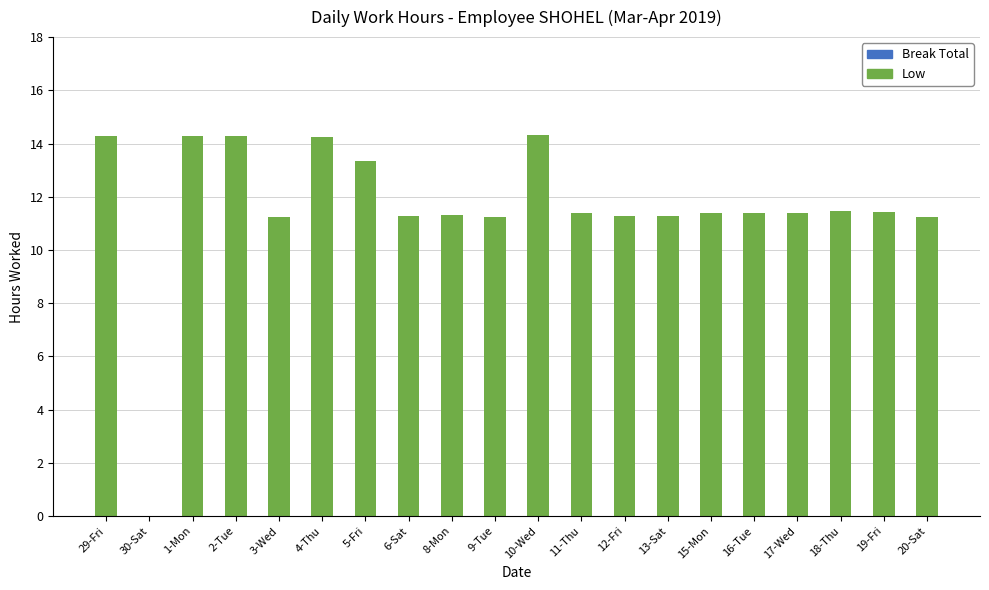

What is the sum of the values at 11-Thu and 9-Tue?

22.6